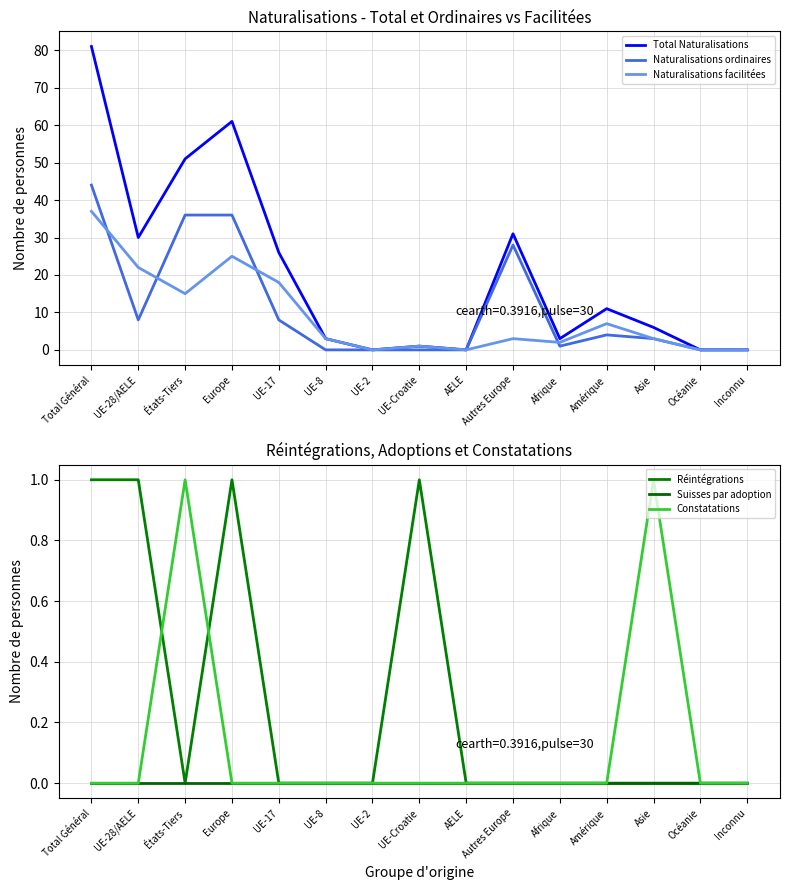

In Naturalisations facilitées, how many points are higher than both neighbors (excluding endpoints)?

4